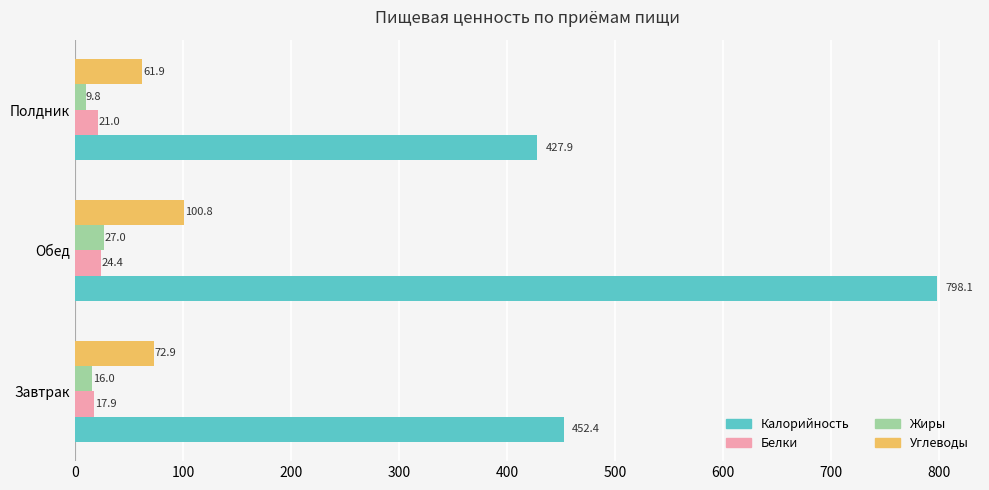

Is it true that Углеводы equals 112.3 at Завтрак?

False